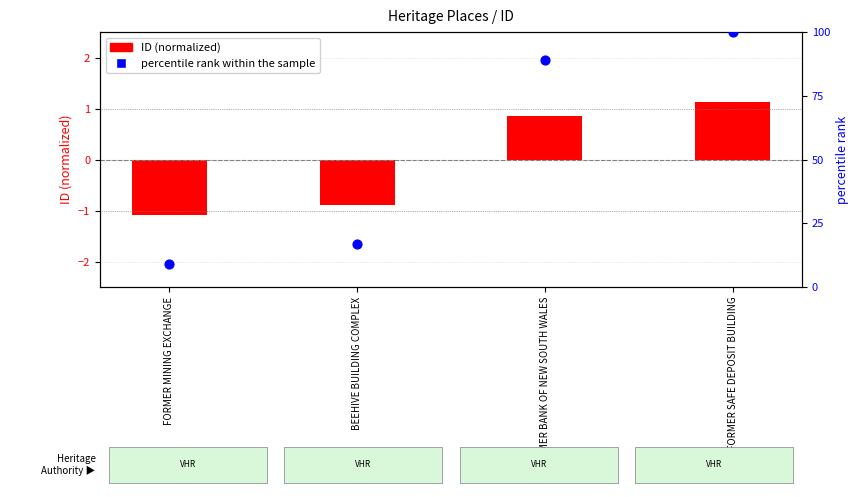

At which category is the sum across all series the highest?

FORMER SAFE DEPOSIT BUILDING